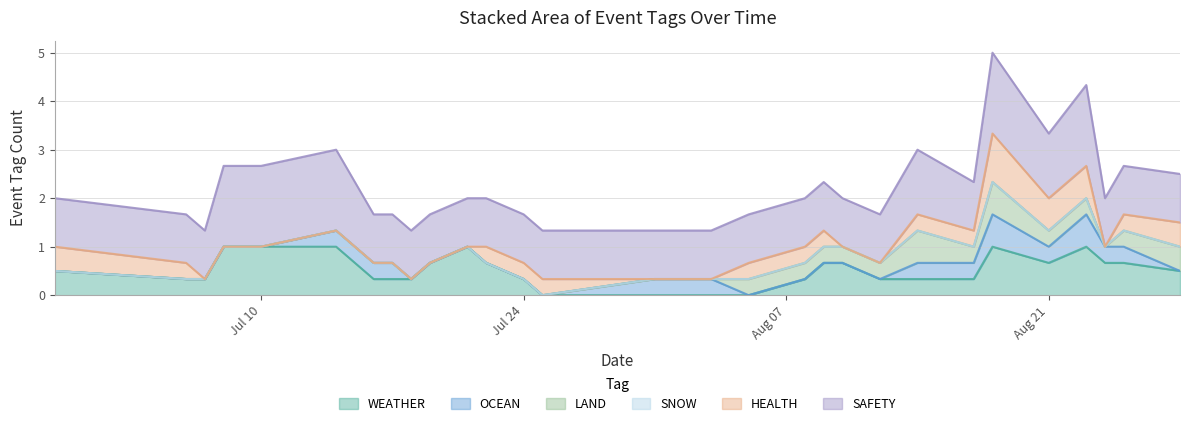

Where is the first local maximum for SAFETY?

4